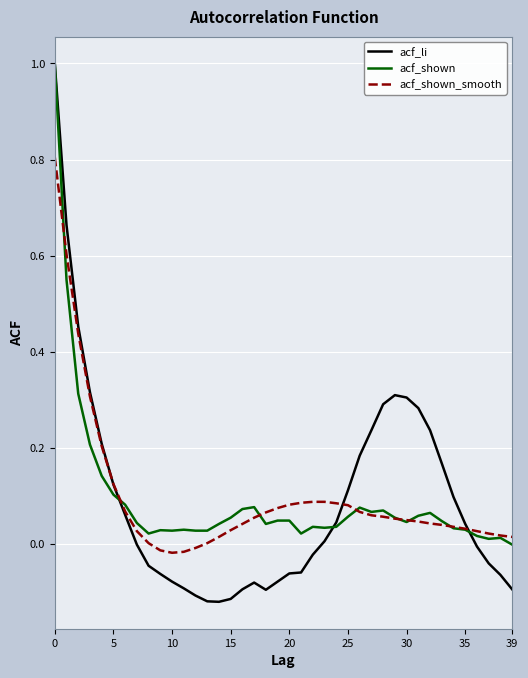

True or false: acf_shown_smooth and acf_shown cross at least once.

True